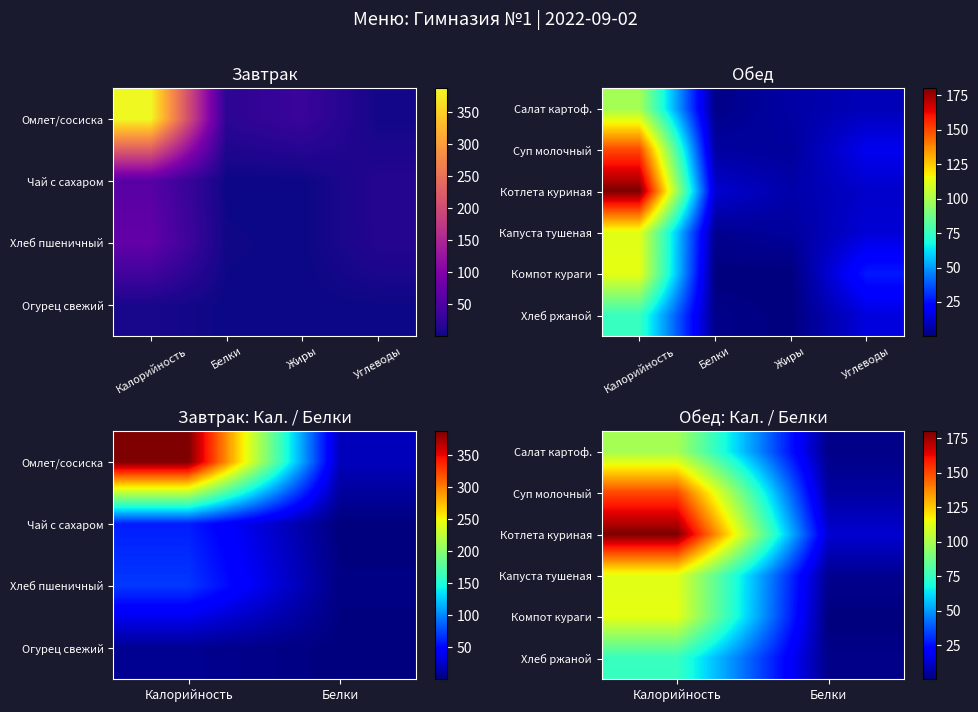

Which label corresponds to the largest value in the chart?

Калорийность